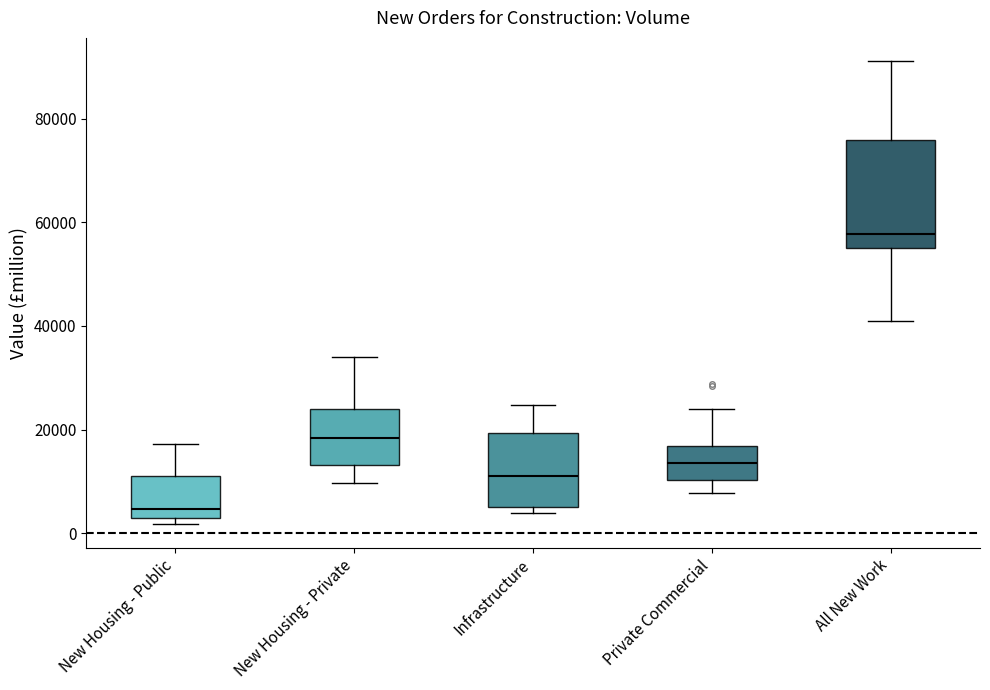

Where is the lower edge of the box for New Housing - Private on the y-axis? The values are not printed on the chart, so give them approximately, as read against the axis.

14000